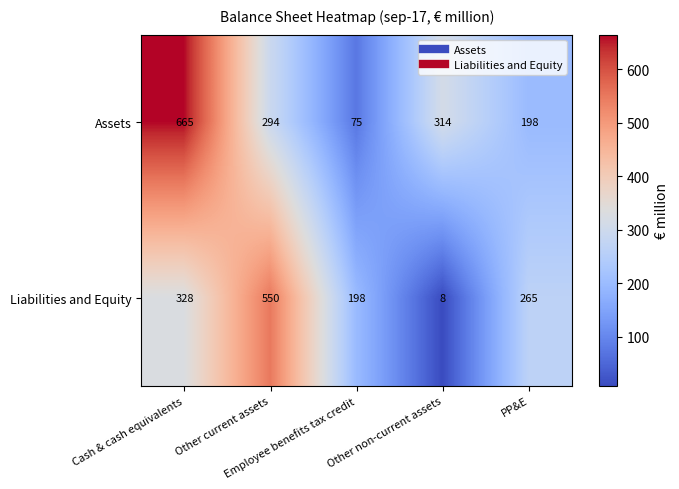

What is the total value across all series at Employee benefits tax credit?

273